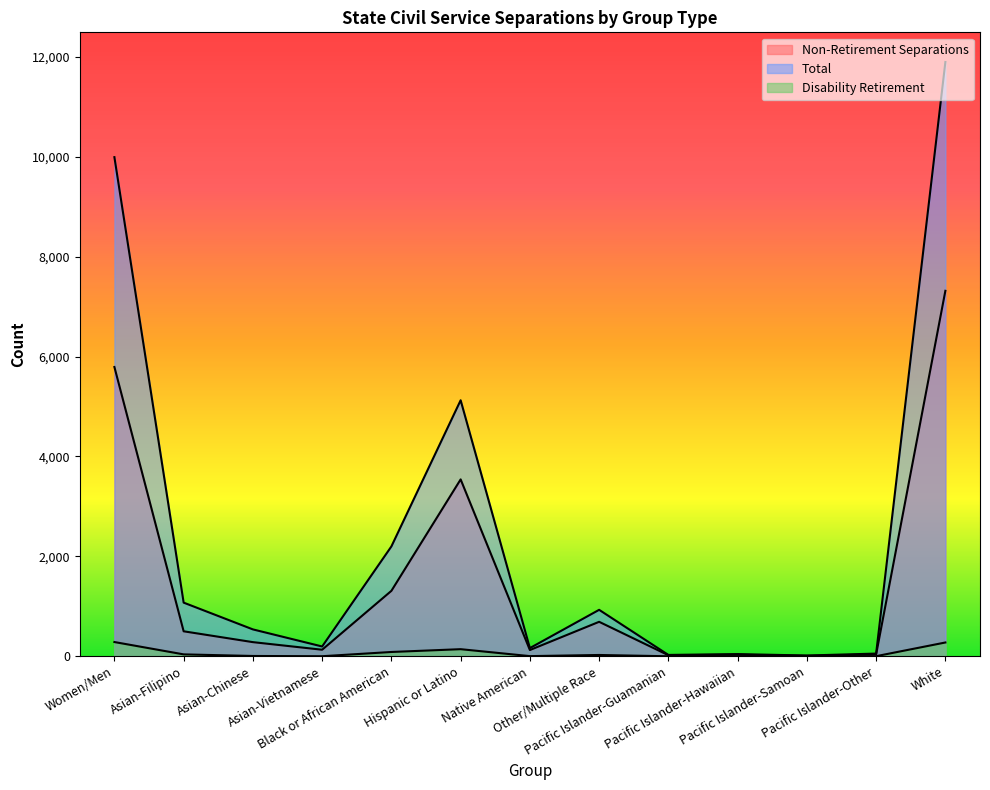

At how many categories does at least one series exceed 8117?

2